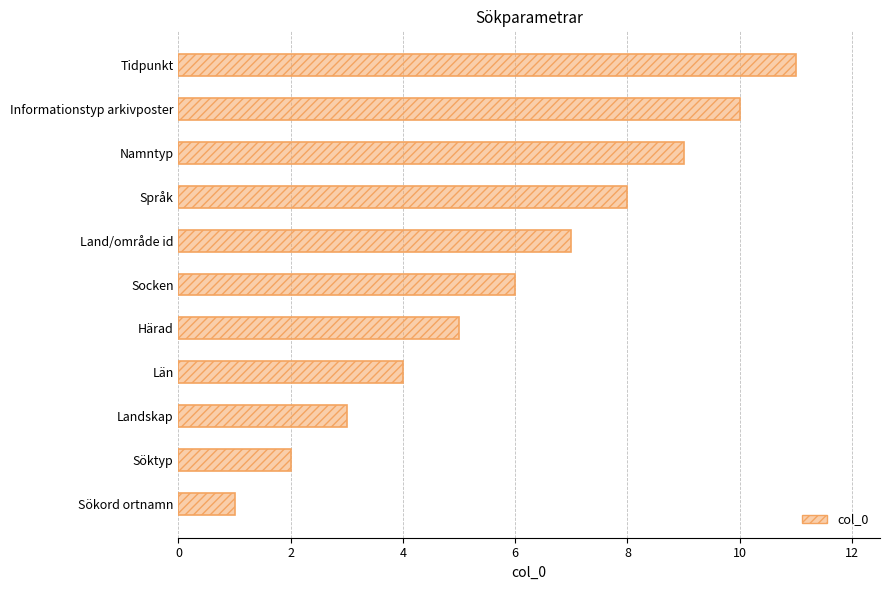

What is the change in value from Län to Härad?

+1